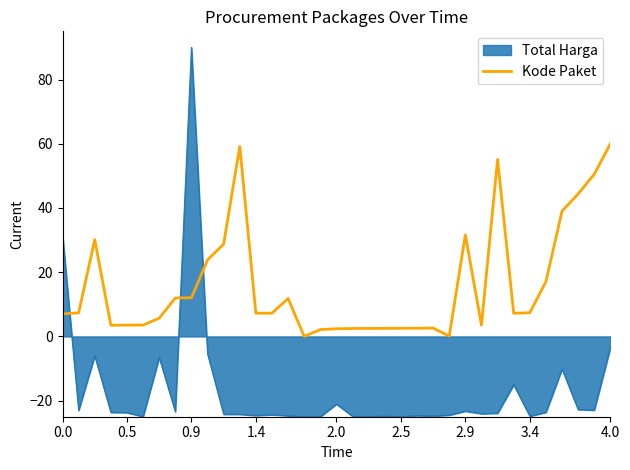

What is the difference between the maximum and minimum values in the Kode Paket series?

60.0